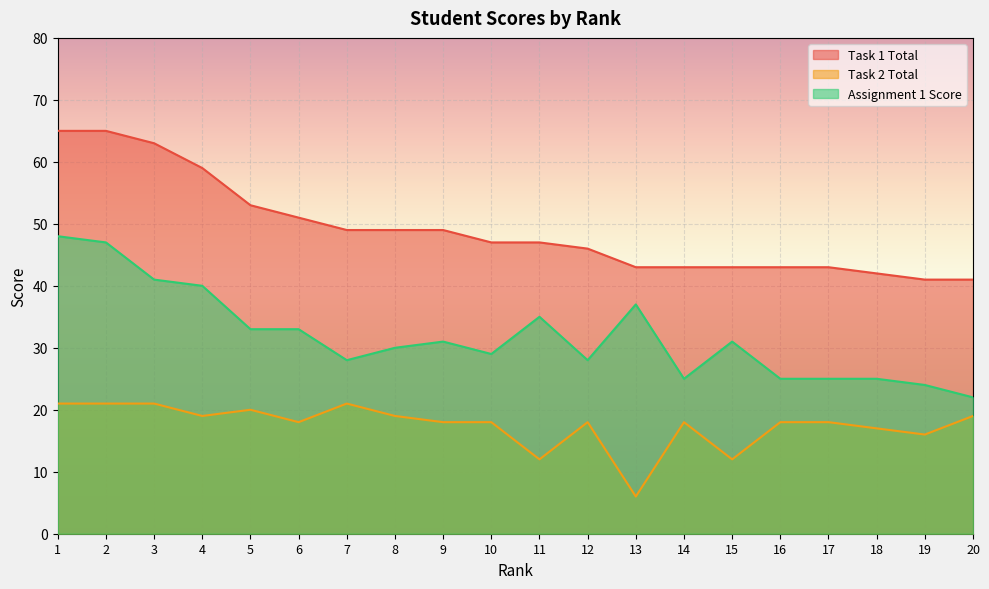

True or false: Task 2 Total and Task 1 Total cross at least once.

False